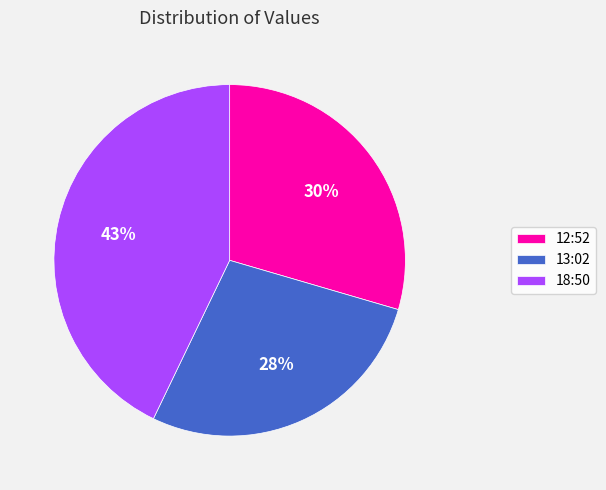

To the nearest percent, what portion does 18:50 represent?

43%